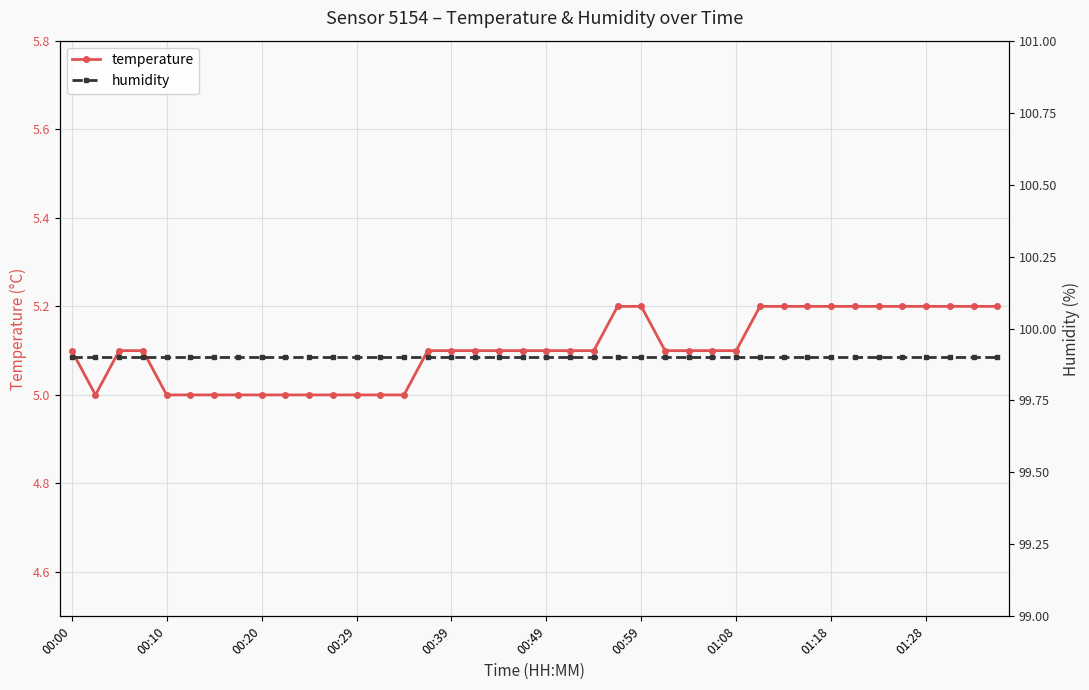

What is the difference between the maximum and minimum values in the temperature series?

0.2